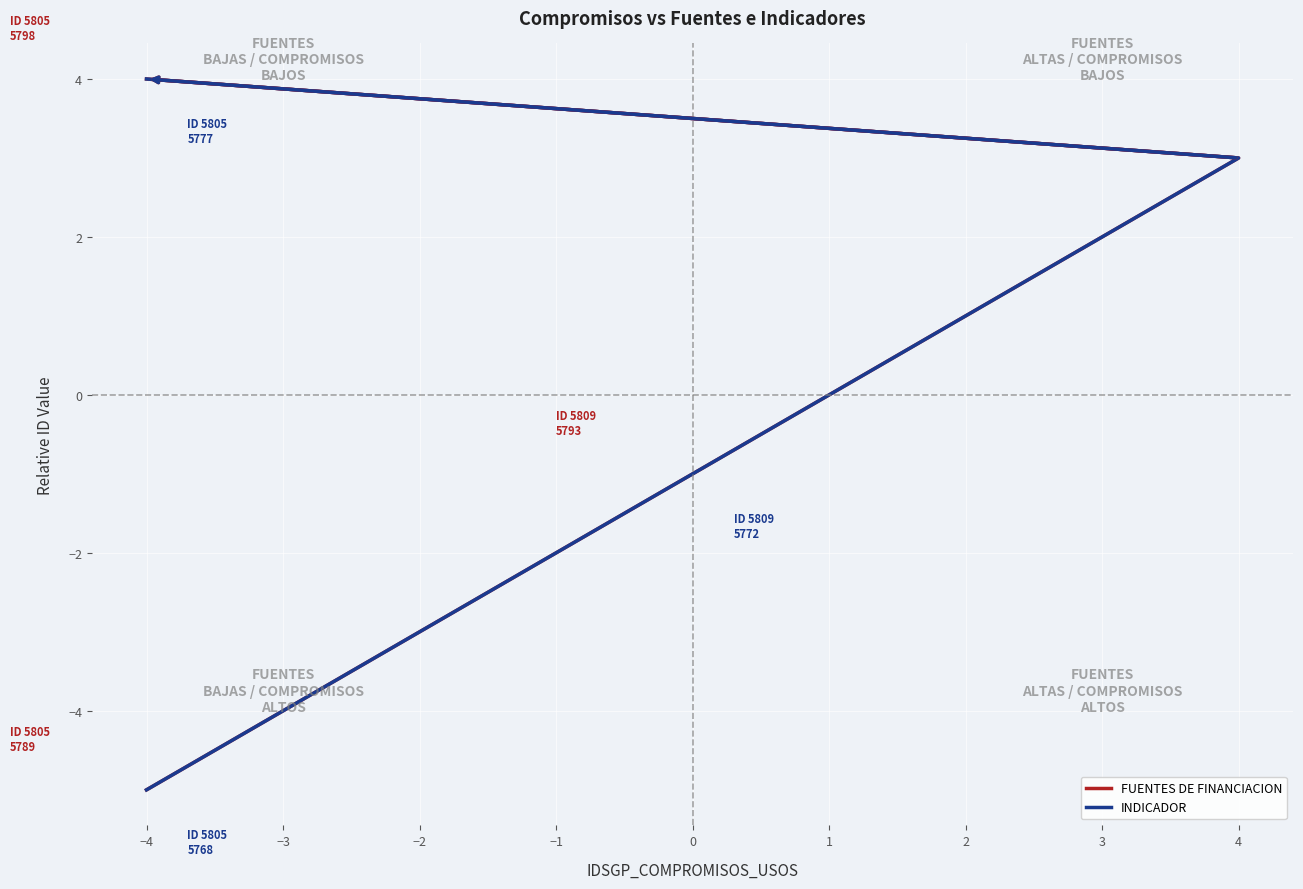

Is it true that FUENTES DE FINANCIACION equals 4 at 1?

False